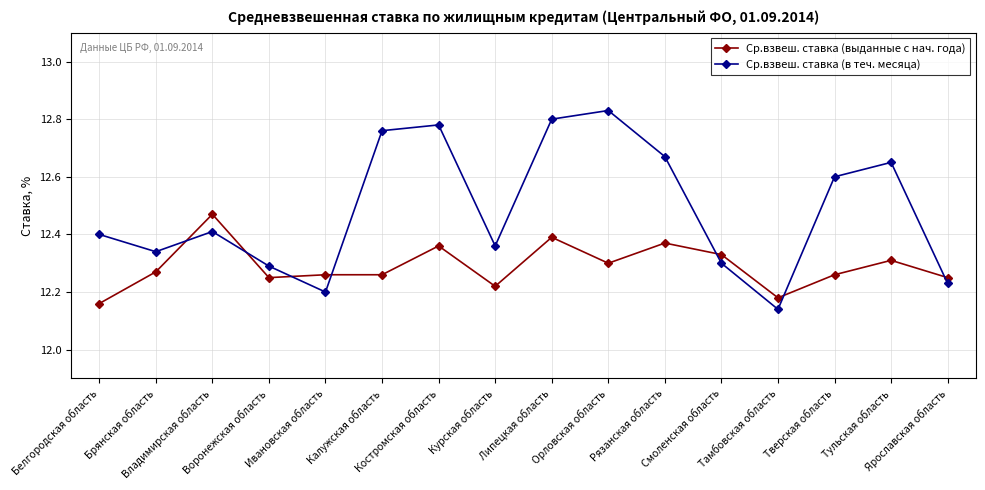

Which series changed the most between Калужская область and Костромская область?

Ср.взвеш. ставка (выданные с нач. года)